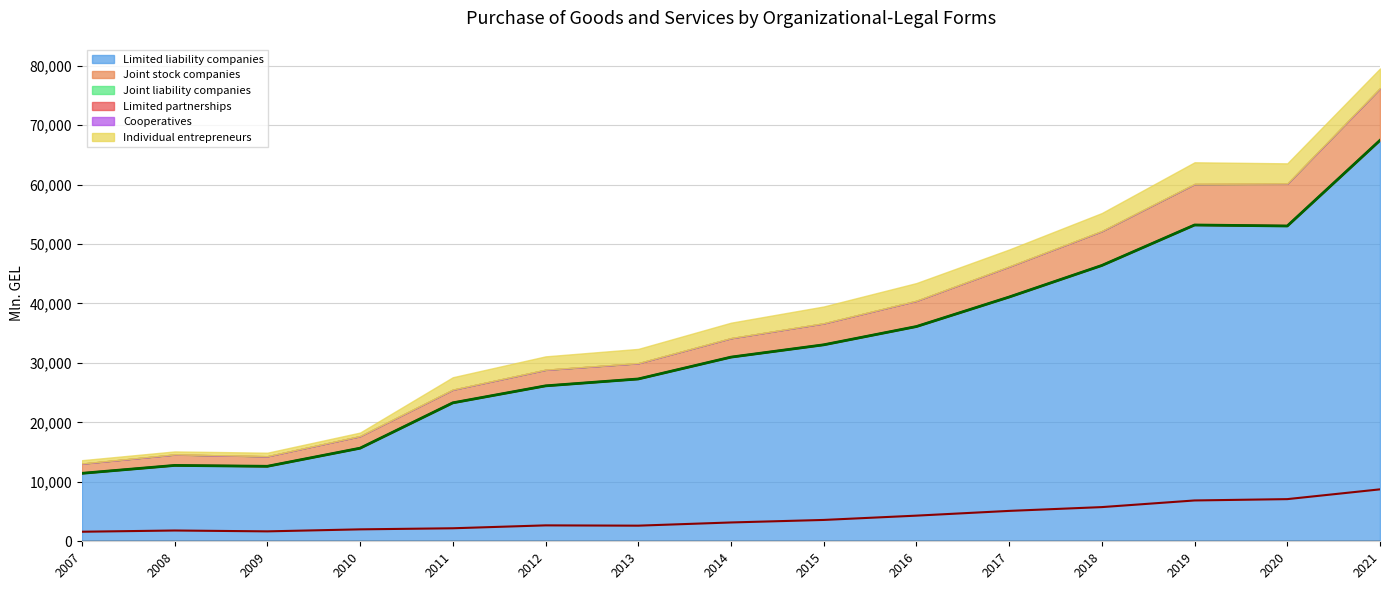

True or false: JSC line and LLC line cross at least once.

False